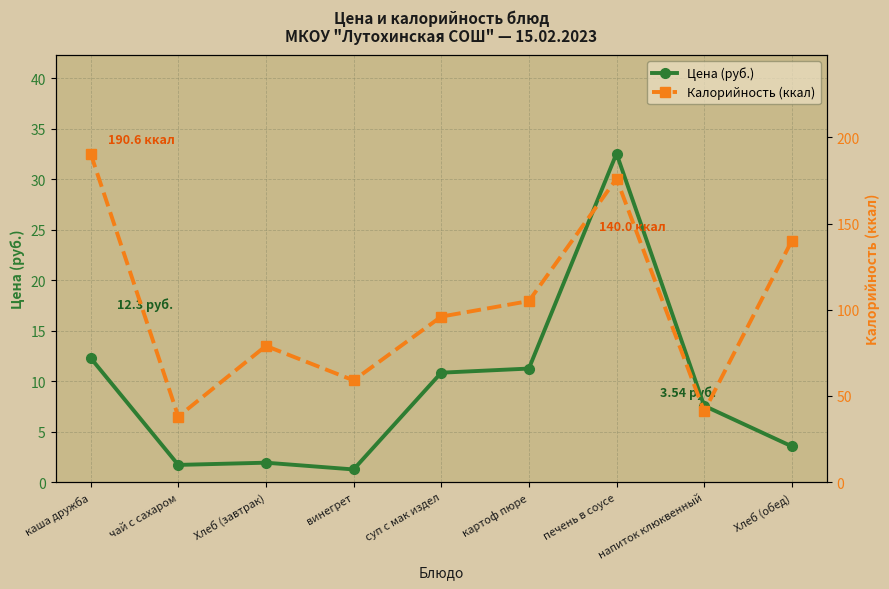

What are all the series names shown in the legend?

Цена (руб.), Калорийность (ккал)